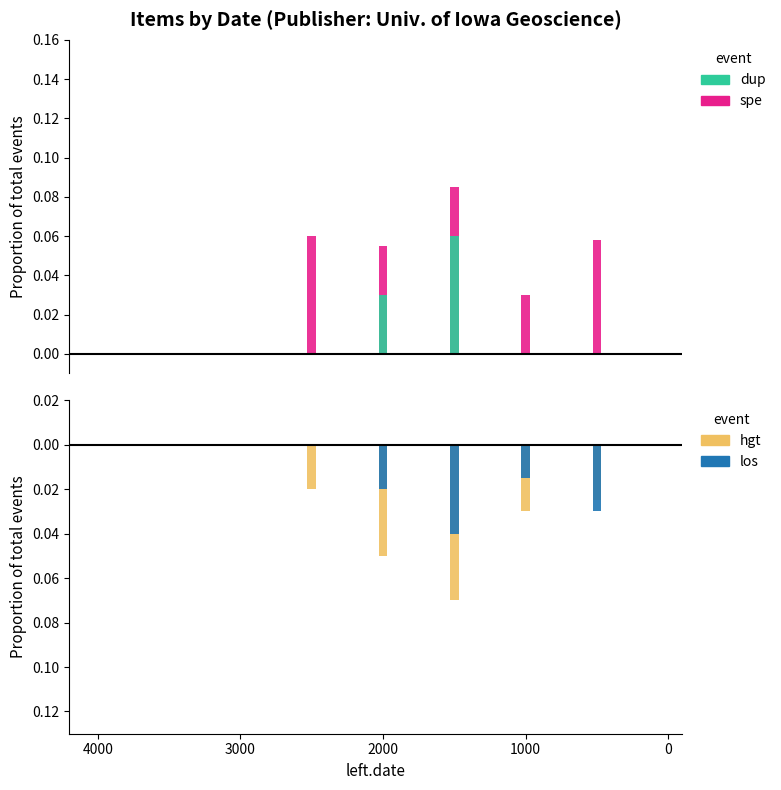

List the series in order of their peak value, highest first.

spe, dup, los, hgt